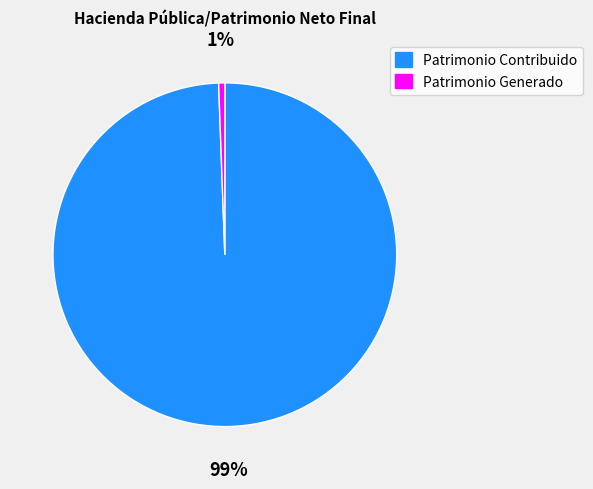

Combined, do Patrimonio Generado and Patrimonio Contribuido account for over 50%?

Yes